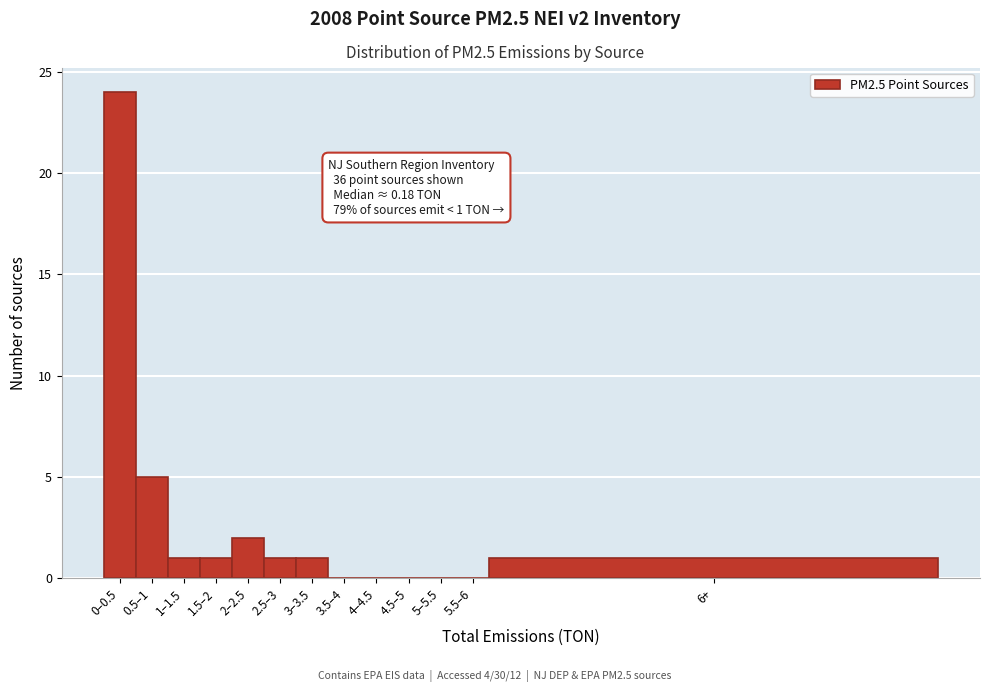

Reading left to right, extract all data points from this chart.

0–0.5=24	0.5–1=5	1–1.5=1	1.5–2=1	2–2.5=2	2.5–3=1	3–3.5=1	3.5–4=0	4–4.5=0	4.5–5=0	5–5.5=0	5.5–6=0	6+=1